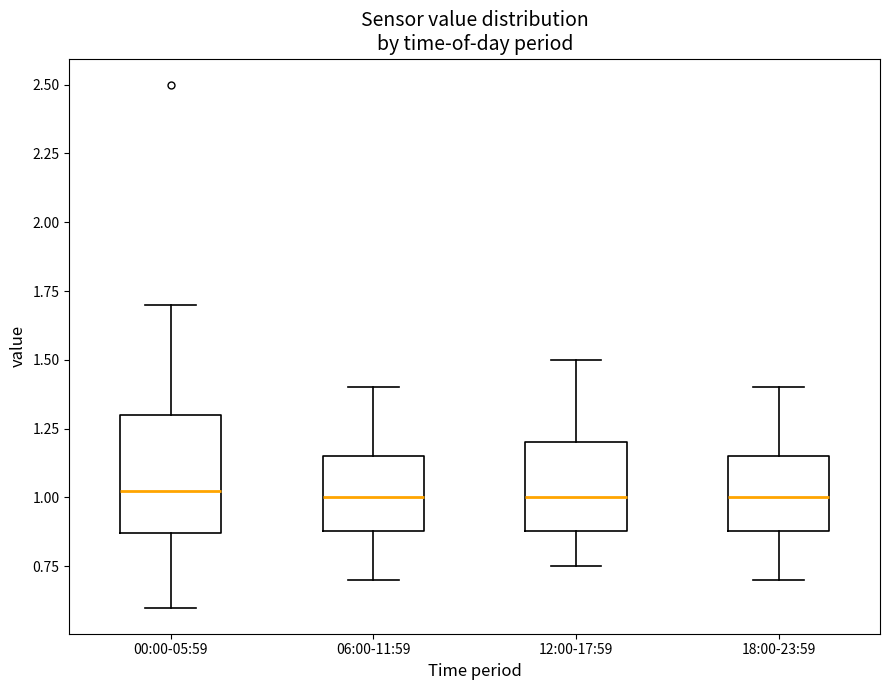

Reading left to right, read every box against the y-axis: the position of its median line, the range the box covers, and the ends of its whiskers. The values are not printed on the chart, so give them approximately, as read against the axis.

00:00-05:59: median 1.05, box 0.85 to 1.30, whiskers 0.60 to 1.70
06:00-11:59: median 1.00, box 0.90 to 1.15, whiskers 0.70 to 1.40
12:00-17:59: median 1.00, box 0.90 to 1.20, whiskers 0.75 to 1.50
18:00-23:59: median 1.00, box 0.90 to 1.15, whiskers 0.70 to 1.40